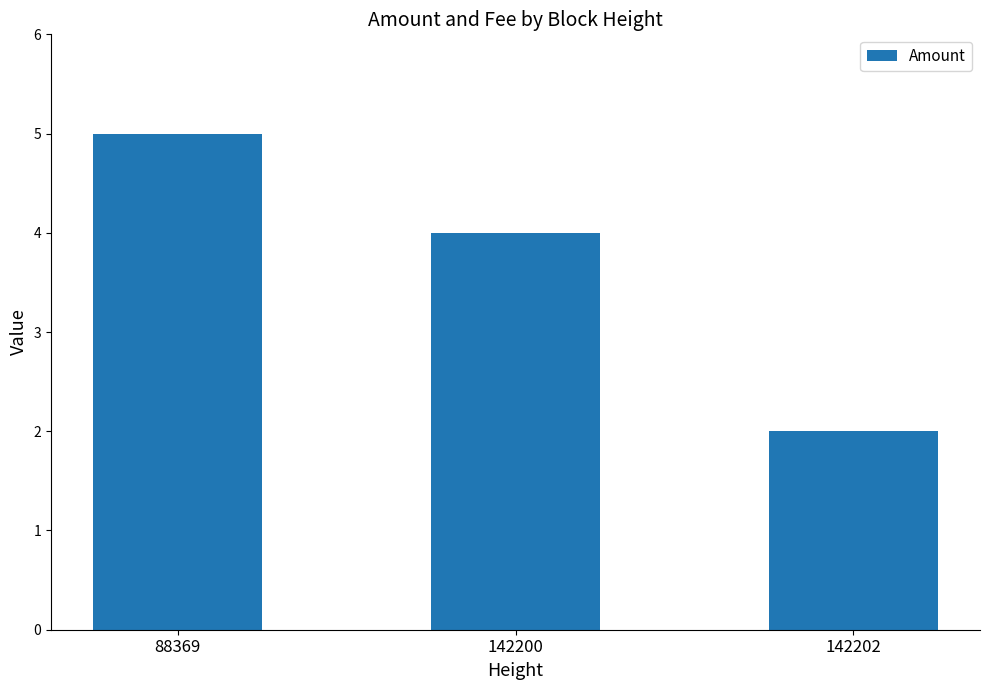

Approximately how many times larger is the value at 142200 compared to 88369?

0.8